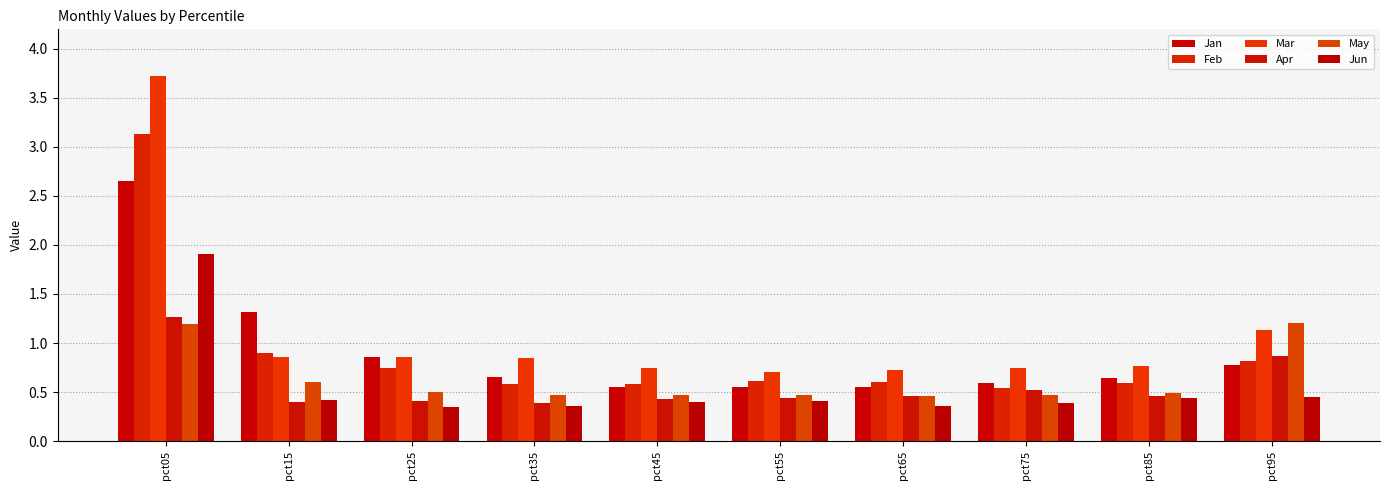

What is the difference between the second highest and minimum values in the May series?

0.7